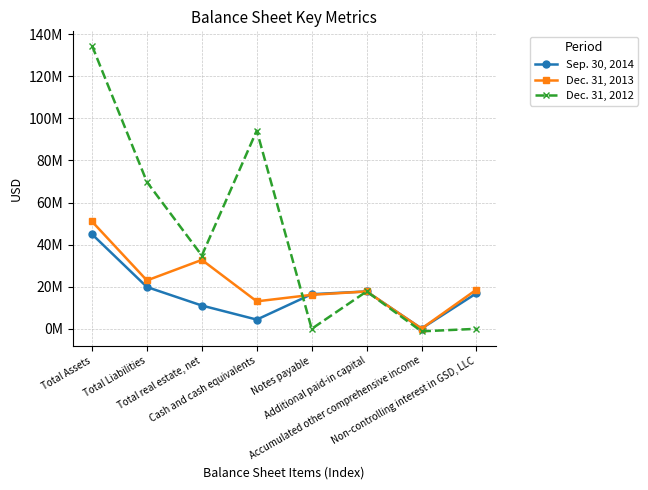

Which category has the lowest value in the Sep. 30, 2014 series?

Accumulated other comprehensive income